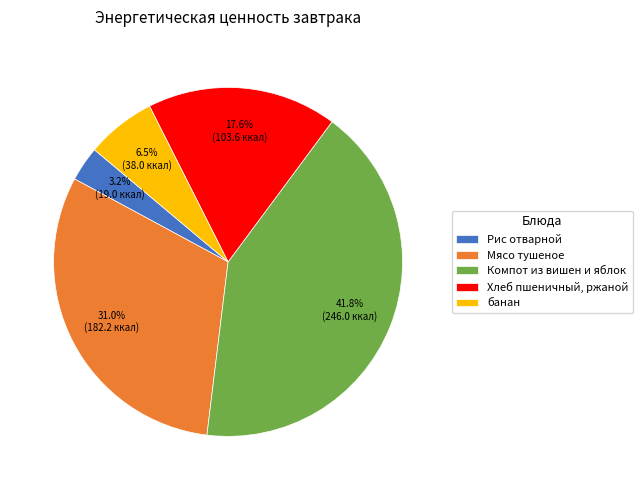

To the nearest percent, what is the difference between the Мясо тушеное and Хлеб пшеничный, ржаной slice percentages?

13%